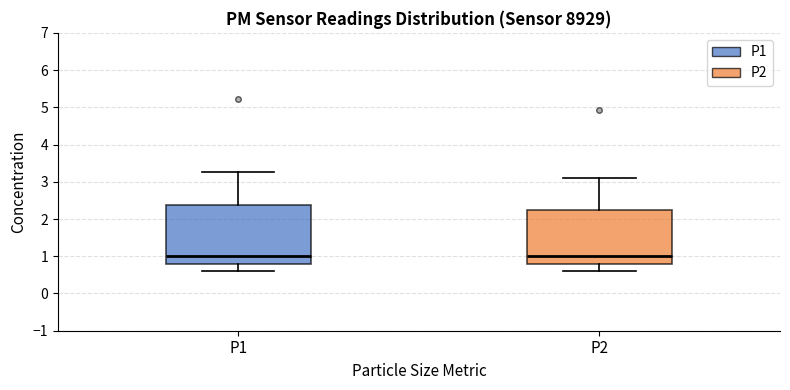

Reading left to right, read every box against the y-axis: the position of its median line, the range the box covers, and the ends of its whiskers. The values are not printed on the chart, so give them approximately, as read against the axis.

P1: median 1.0, box 0.8 to 2.4, whiskers 0.6 to 3.3
P2: median 1.0, box 0.8 to 2.2, whiskers 0.6 to 3.1